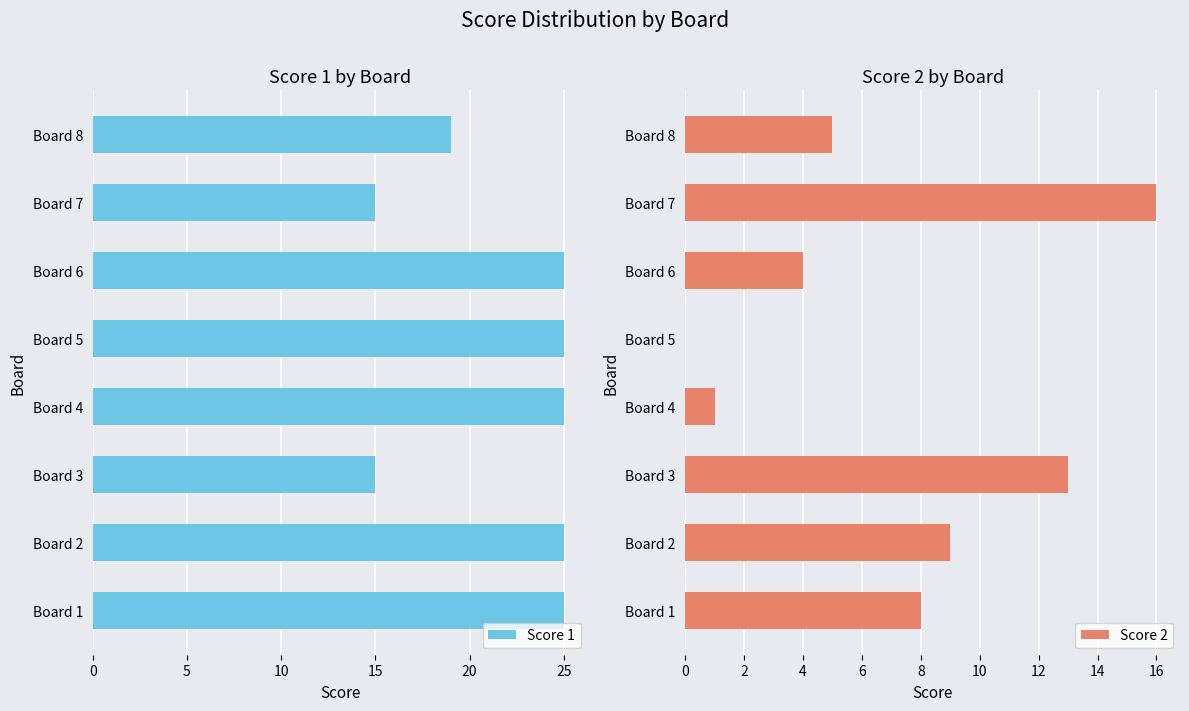

What is the difference between the maximum and minimum values in the Score 1 series?

10